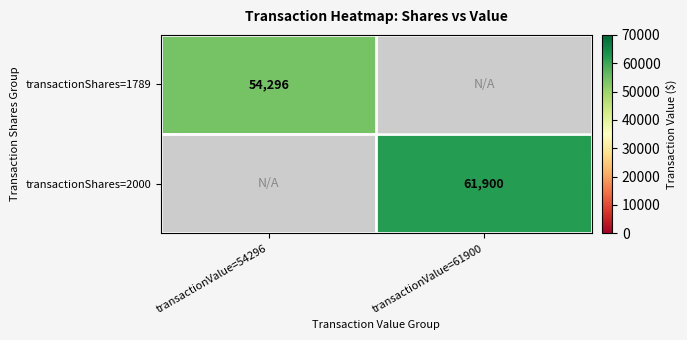

At how many categories does at least one series exceed 56289?

1